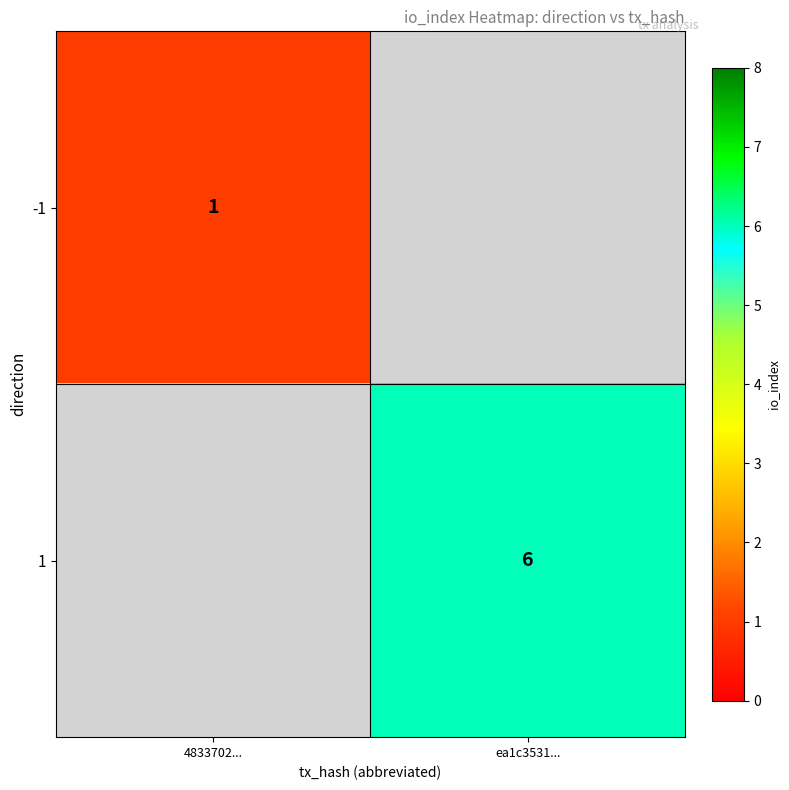

The value of -1 at 4833702... is 1. True or false?

True